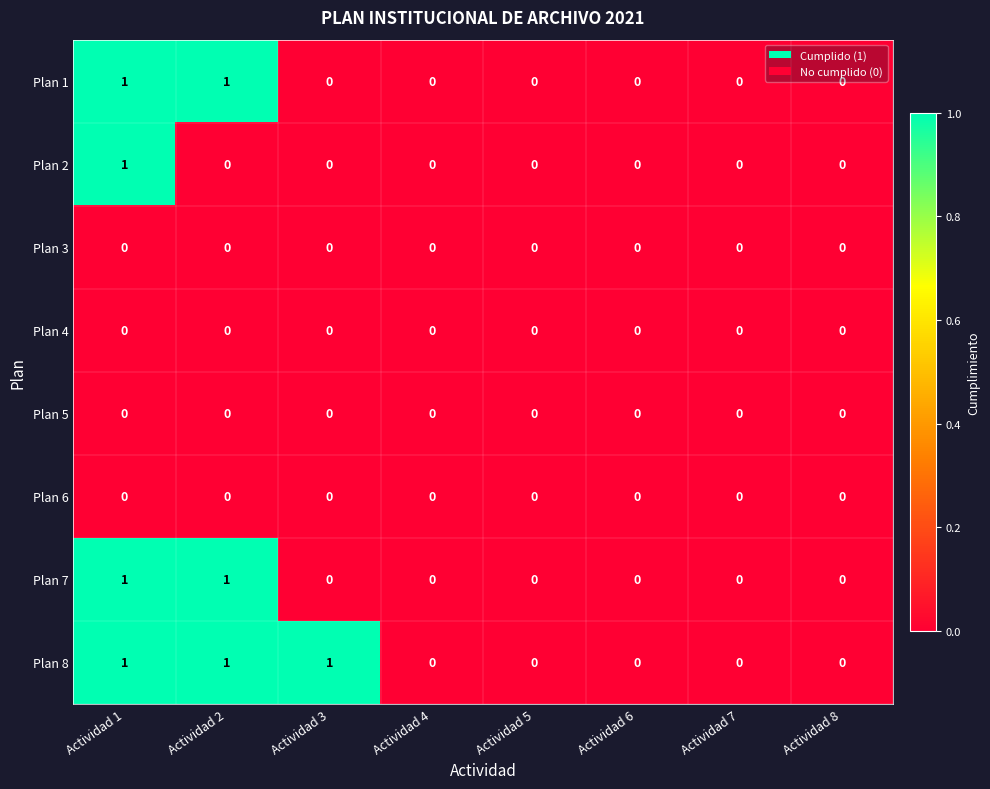

What is the sum of all Plan 8 values?

3